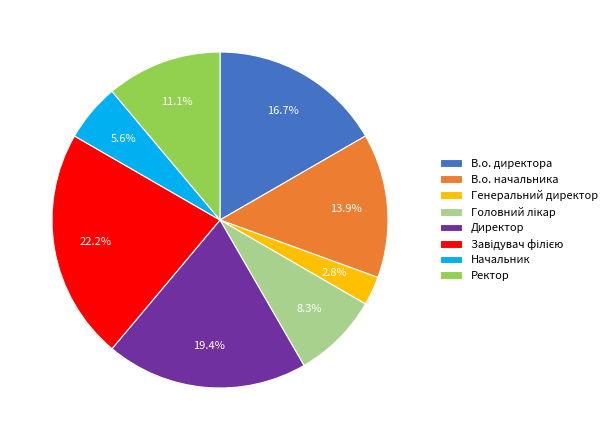

Is there a majority slice in this chart?

No